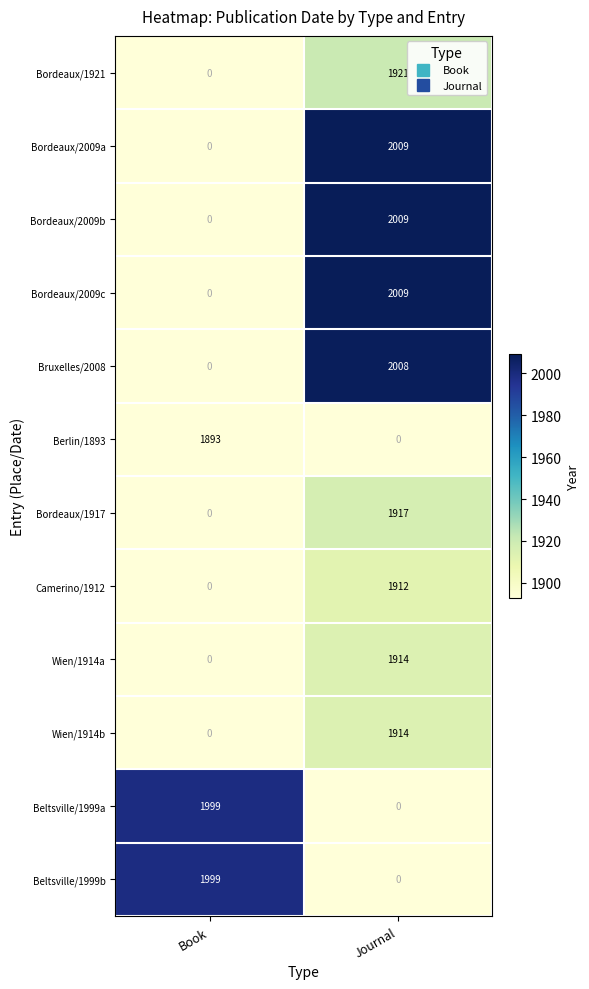

At which label does Bordeaux/2009c reach its peak?

Journal